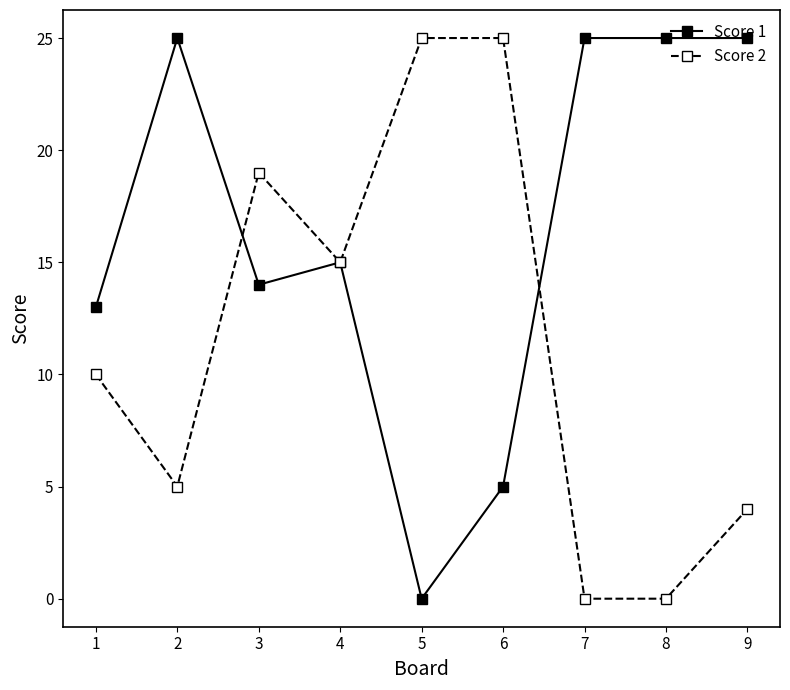

What is the difference between the highest and lowest values at 7?

25